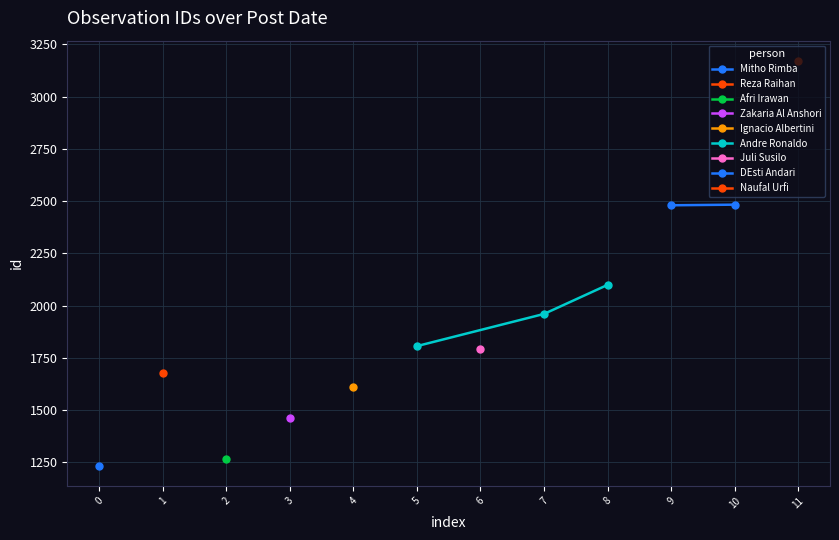

What is the value of the Andre Ronaldo point at the 3rd from the left?

2099